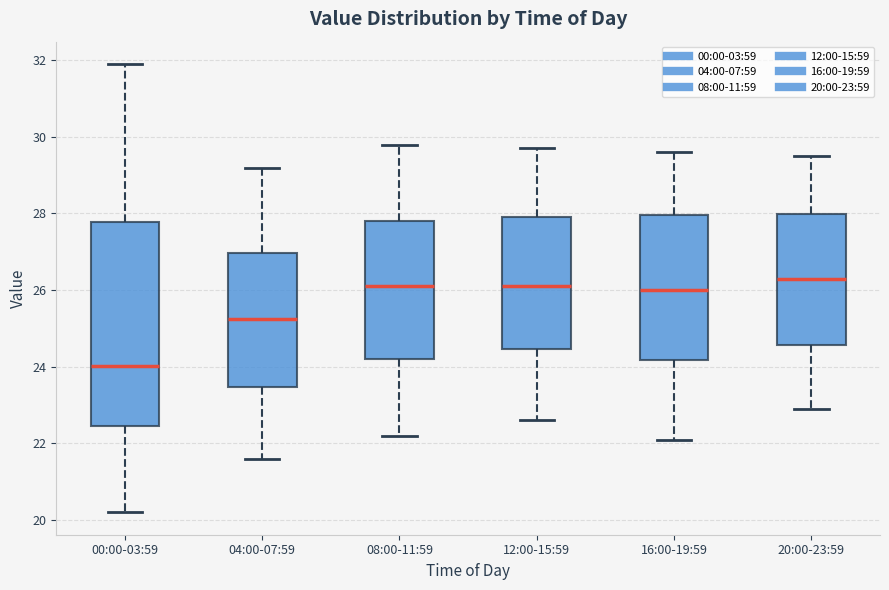

Where does the median line of the box for 16:00-19:59 sit on the y-axis? The values are not printed on the chart, so give them approximately, as read against the axis.

26.0